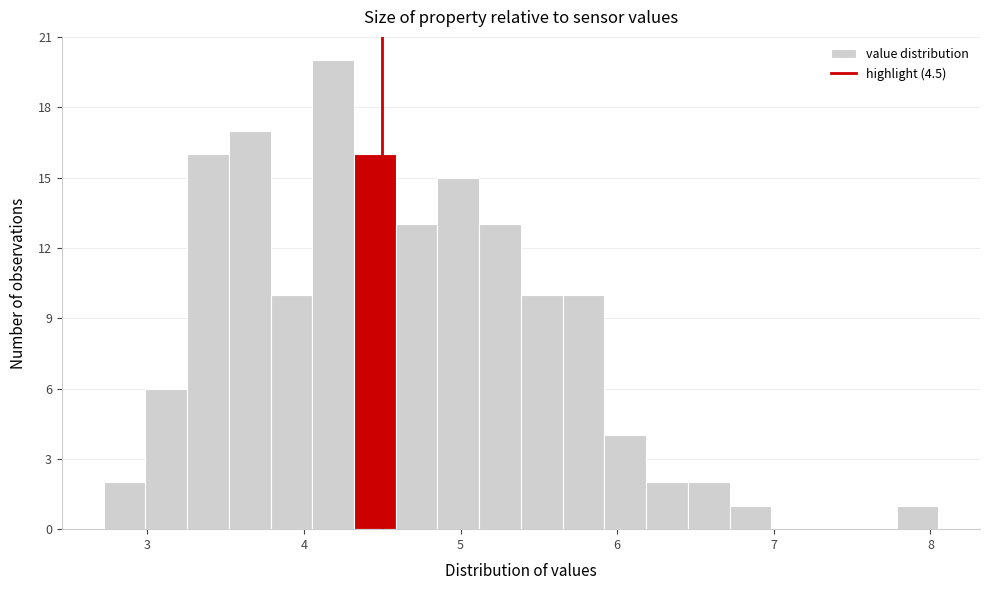

Around what value on the x-axis is the tallest bar? Give the approximate position of its centre, as read against the axis.

4.2